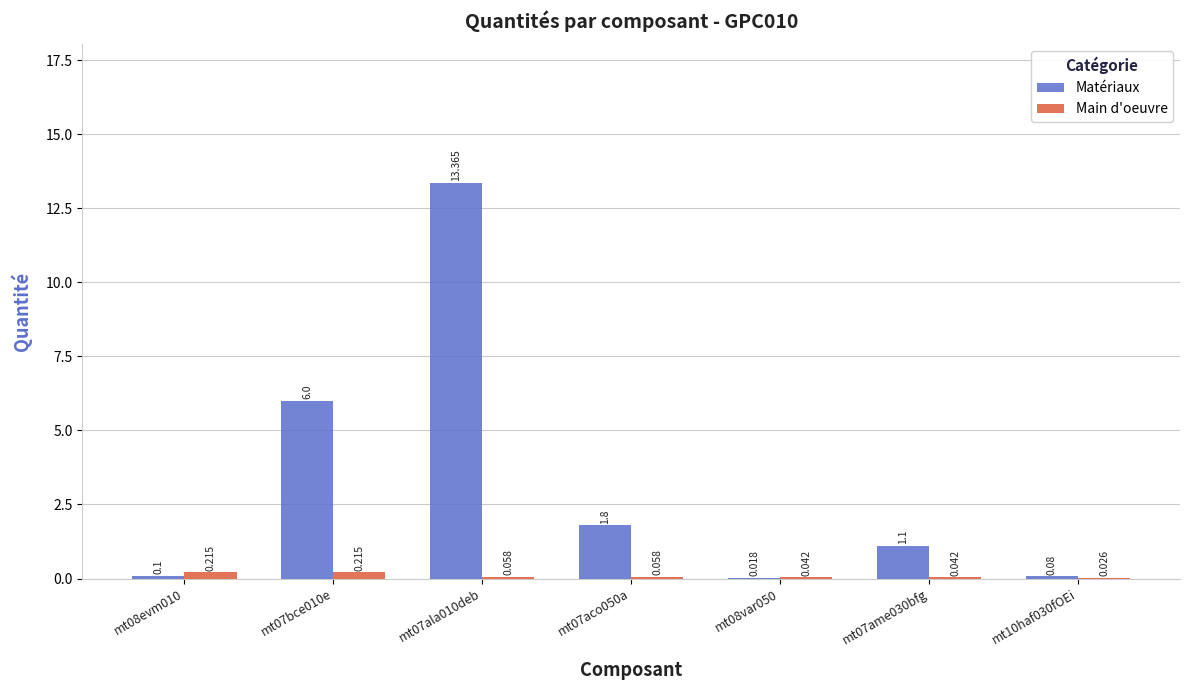

At which category is the sum across all series the highest?

mt07ala010deb